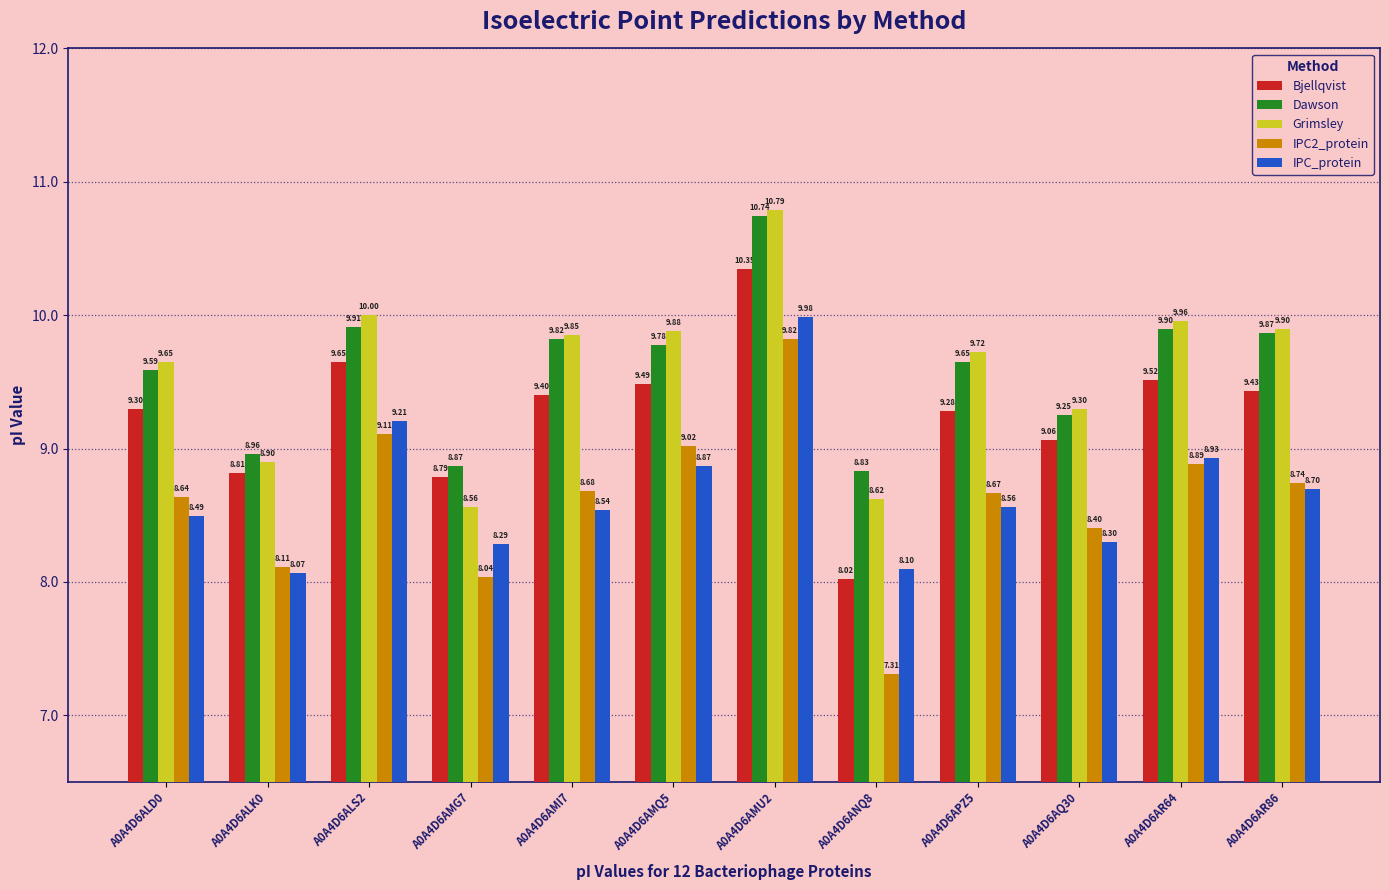

Rank the series by their maximum value, from lowest to highest.

IPC2_protein, IPC_protein, Bjellqvist, Dawson, Grimsley